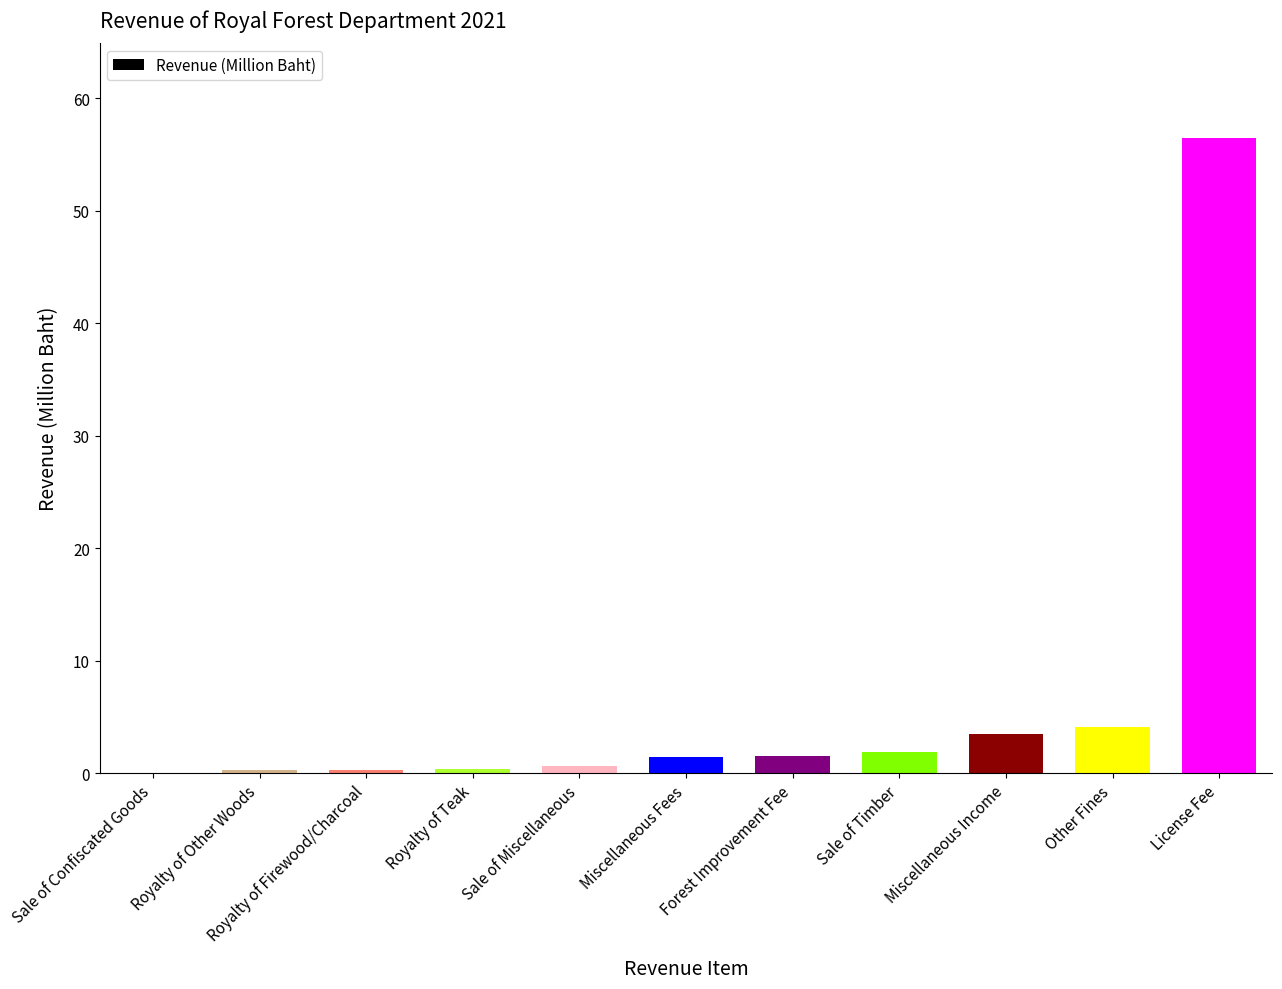

Are the bars horizontal?

No